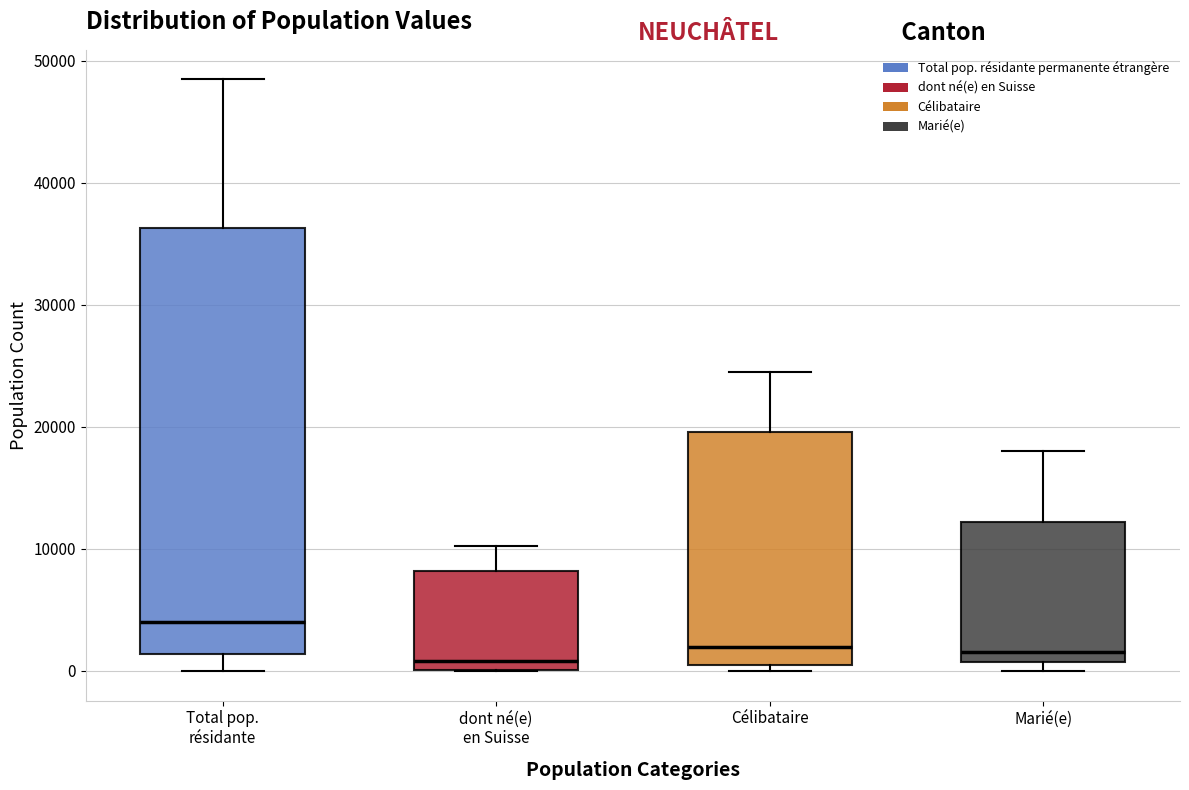

Reading left to right, read every box against the y-axis: the position of its median line, the range the box covers, and the ends of its whiskers. The values are not printed on the chart, so give them approximately, as read against the axis.

Total pop. résidante: median 4000, box 1000 to 36000, whiskers 0 to 48000
dont né(e) en Suisse: median 1000, box 0 to 8000, whiskers 0 to 10000
Célibataire: median 2000, box 0 to 20000, whiskers 0 (just below the box's lower edge) to 24000
Marié(e): median 2000, box 1000 to 12000, whiskers 0 to 18000